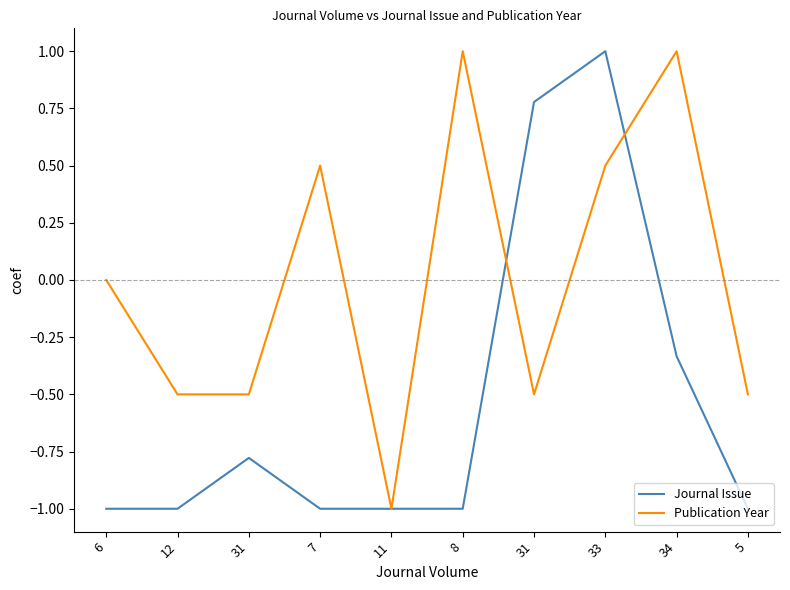

Which series changed the most between 31 and 8?

Publication Year